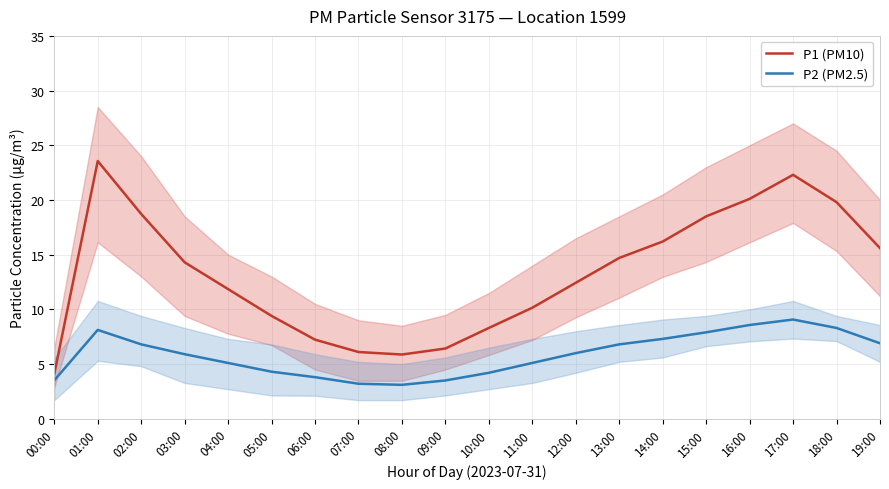

Does the chart have visible grid lines?

Yes